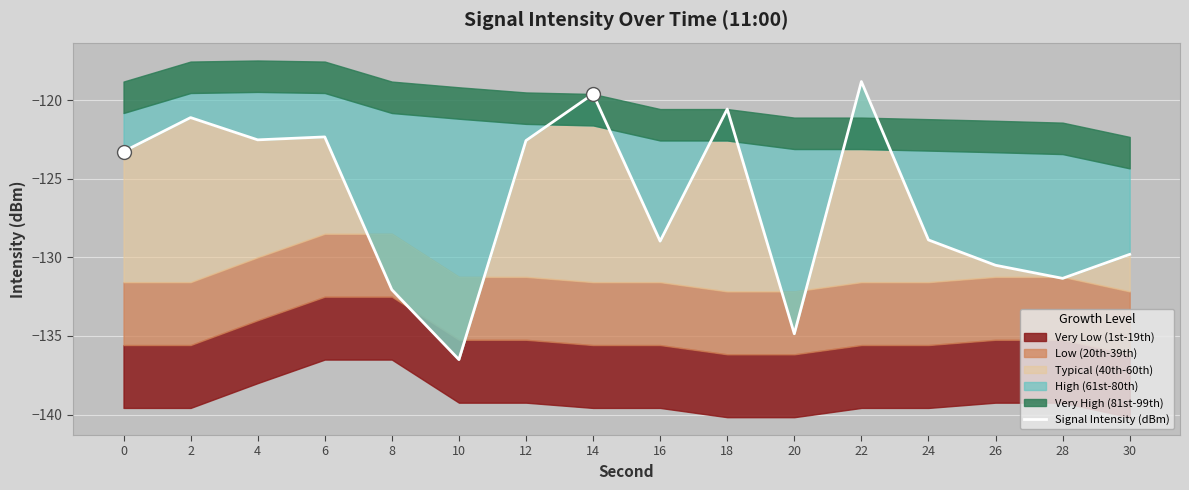

Reading left to right, what are all the values shown in this chart?

0=-123.3	2=-121.1	4=-122.5	6=-122.3	8=-132.1	10=-136.5	12=-122.6	14=-119.6	16=-129.0	18=-120.6	20=-134.9	22=-118.8	24=-128.9	26=-130.5	28=-131.3	30=-129.8